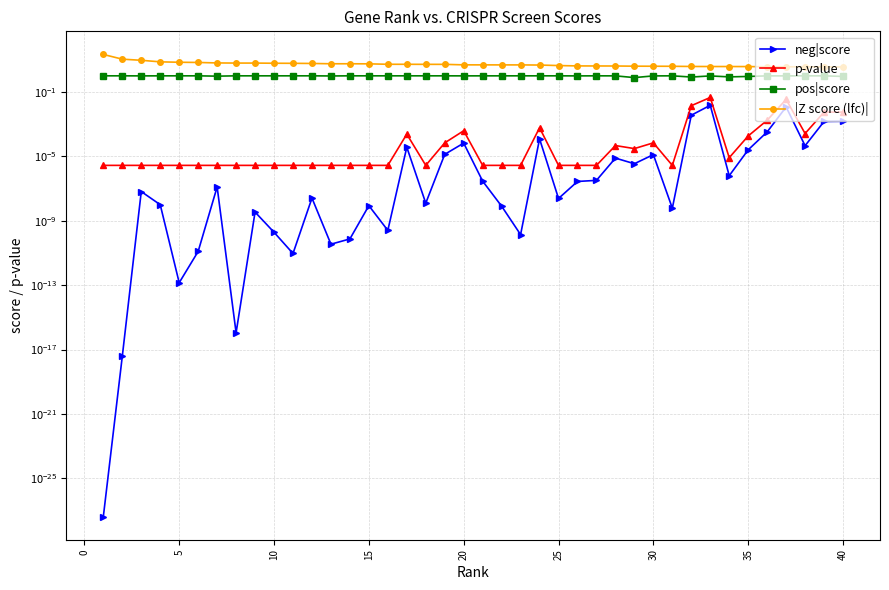

Which series has the widest spread of values?

|Z score (lfc)|